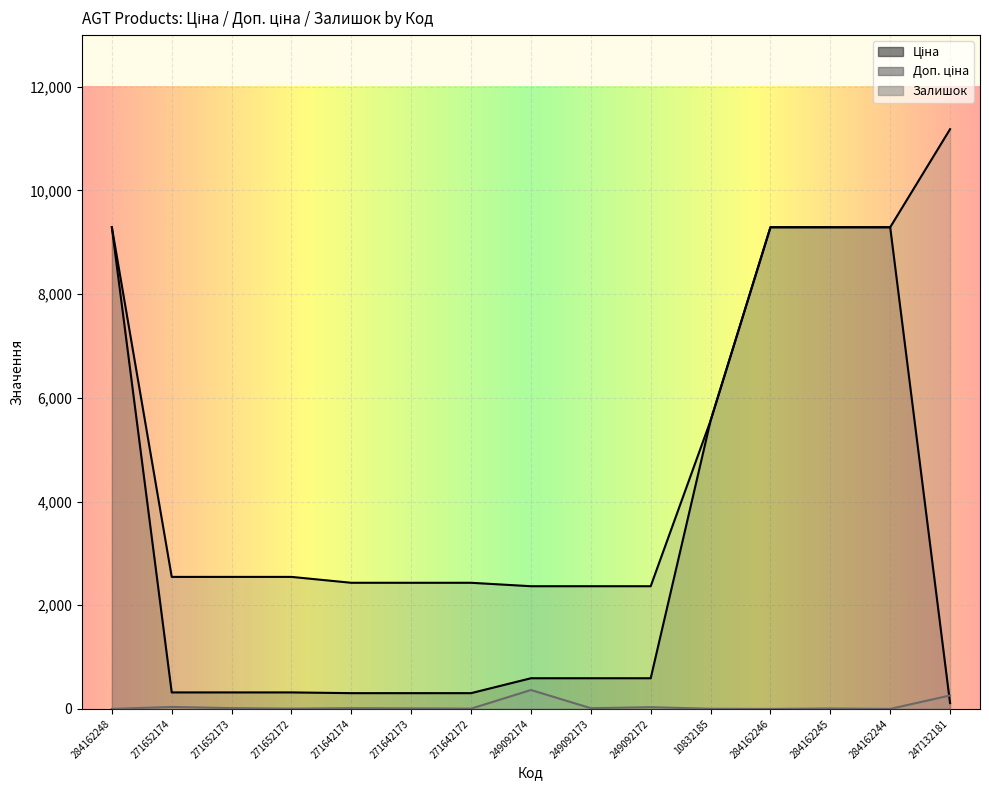

At which label does Залишок reach its peak?

249092174